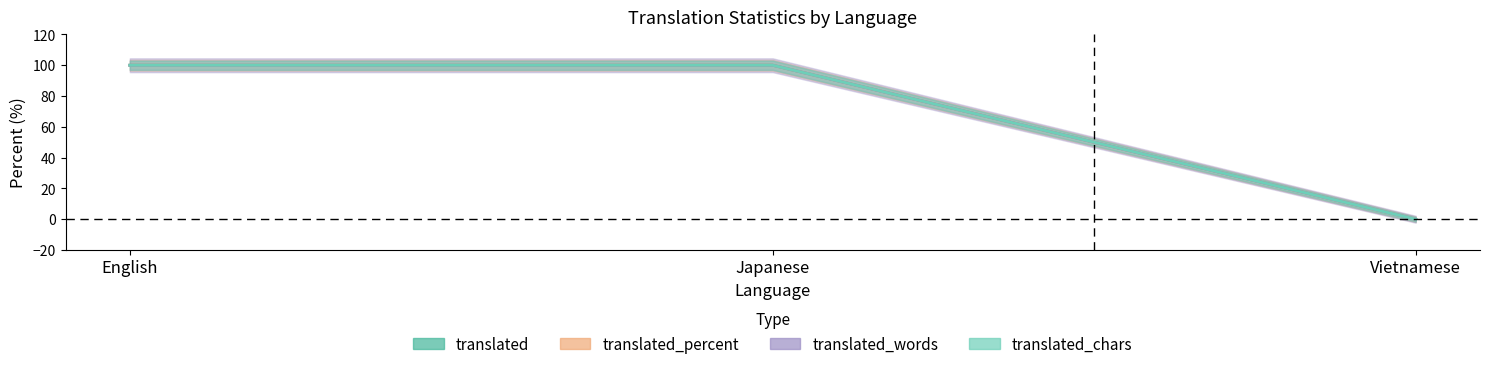

What is the label of the 2nd point from the right?

Japanese